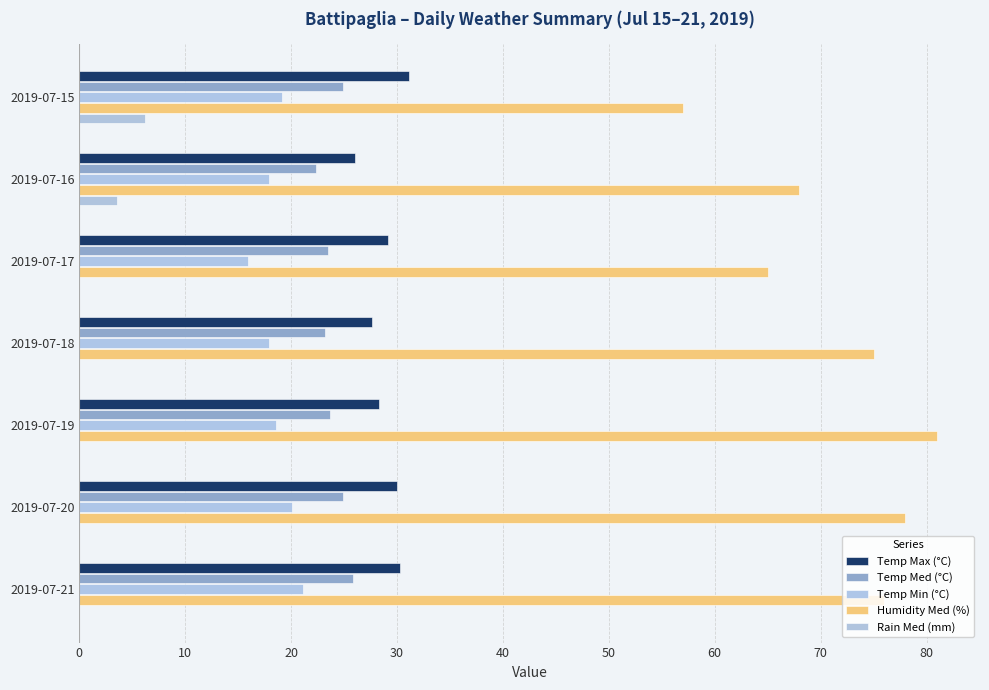

What is the value of the Humidity Med (%) bar at the 3rd from the left?

65.0